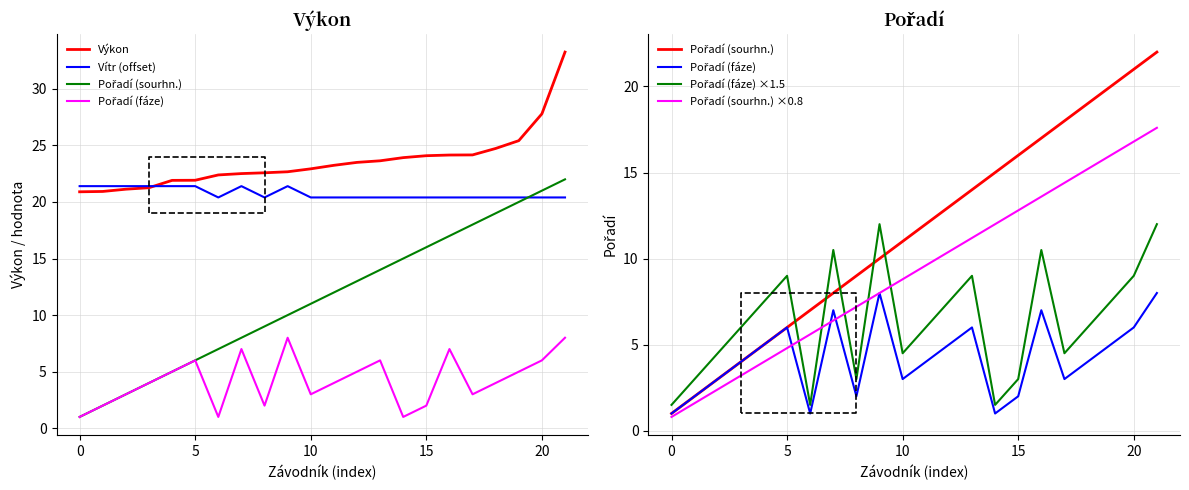

Is it true that Pořadí (fáze) ×1.5 equals 6.2 at 10?

False